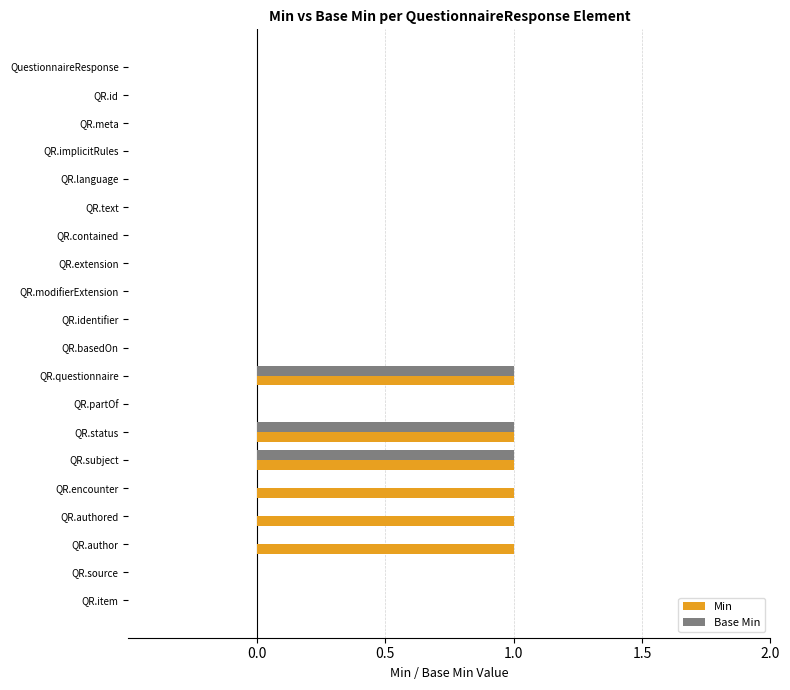

The value of Min at QR.partOf is 0. True or false?

True